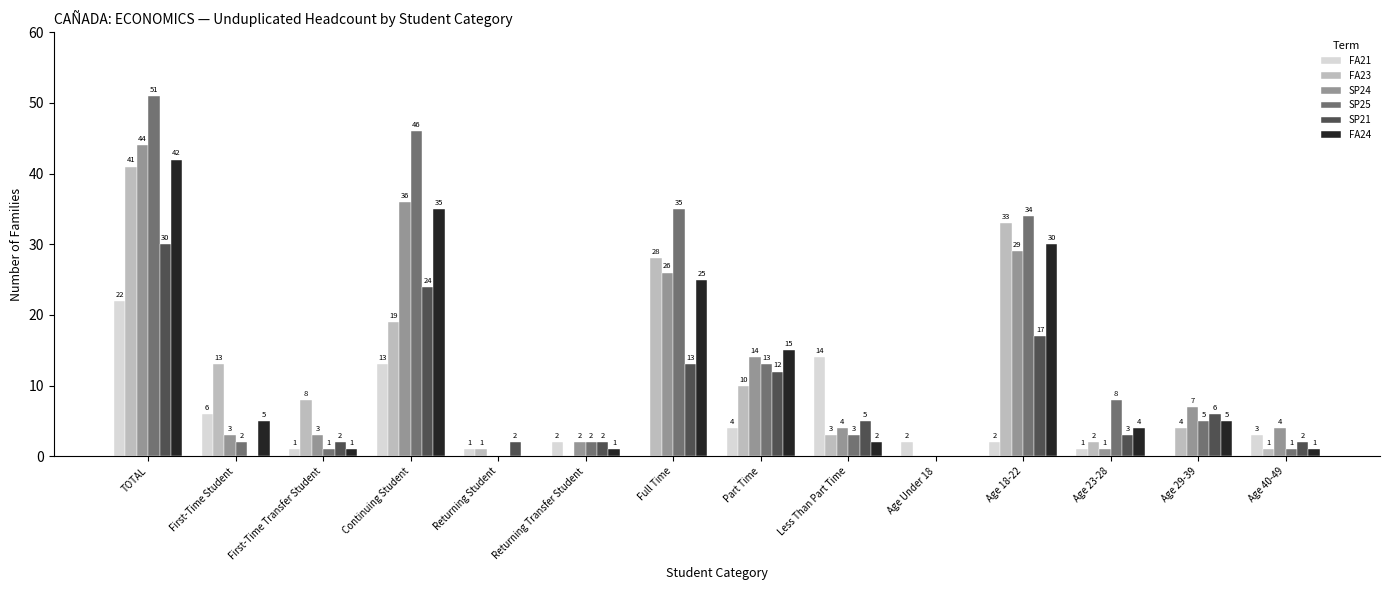

What is the total value across all series at Returning Transfer Student?

9